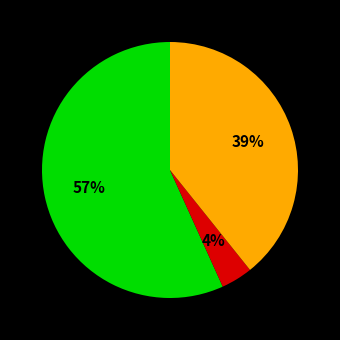

Does any single category account for the majority?

Yes